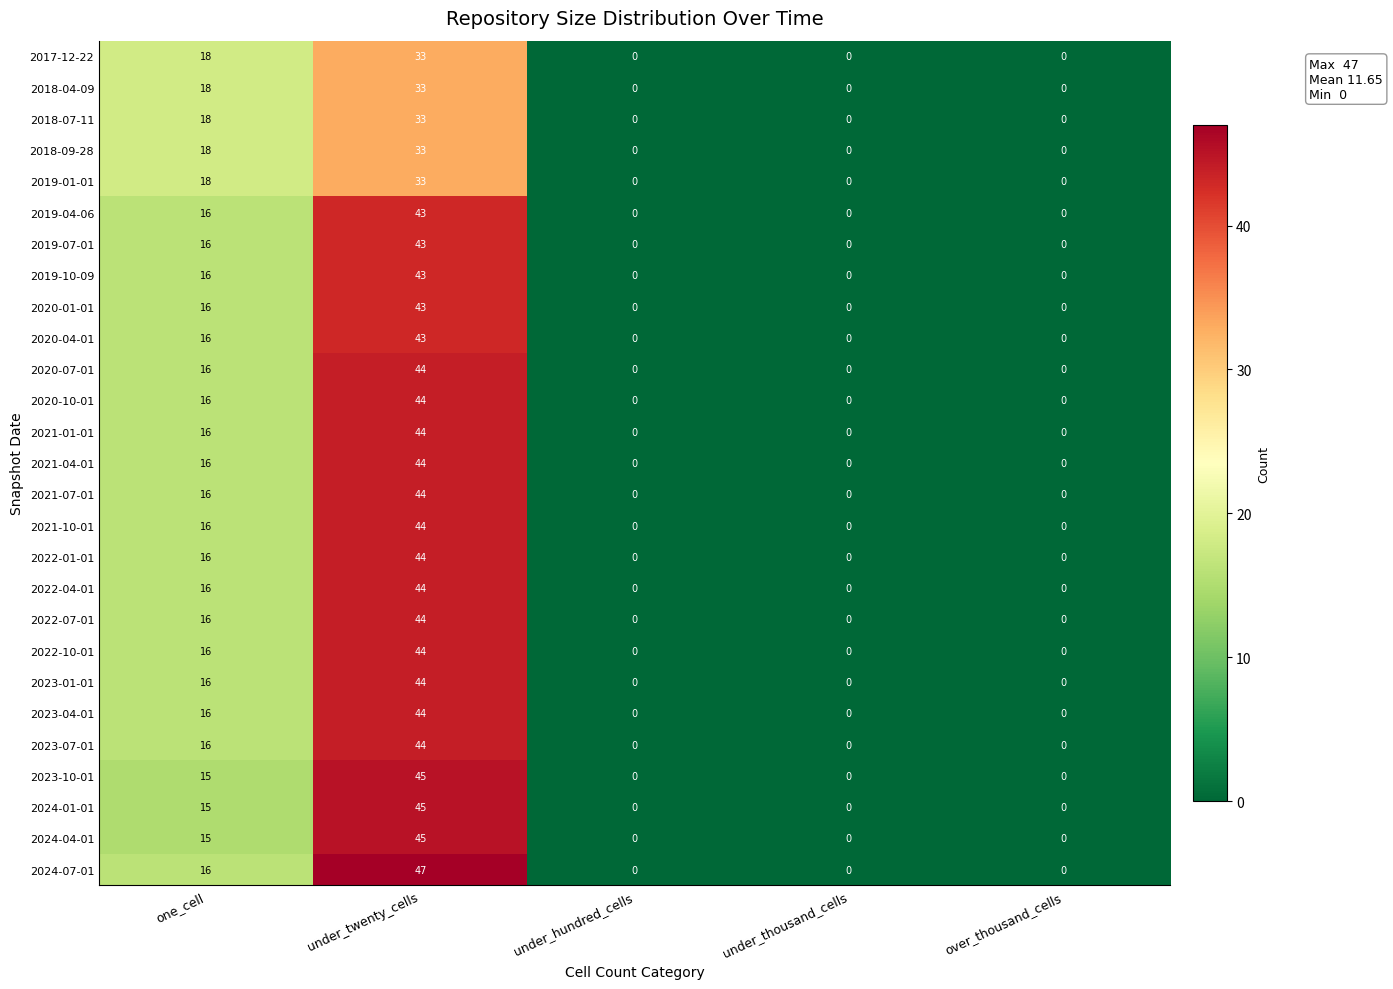

Where is 2023-01-01 nearest to the value 22?

one_cell